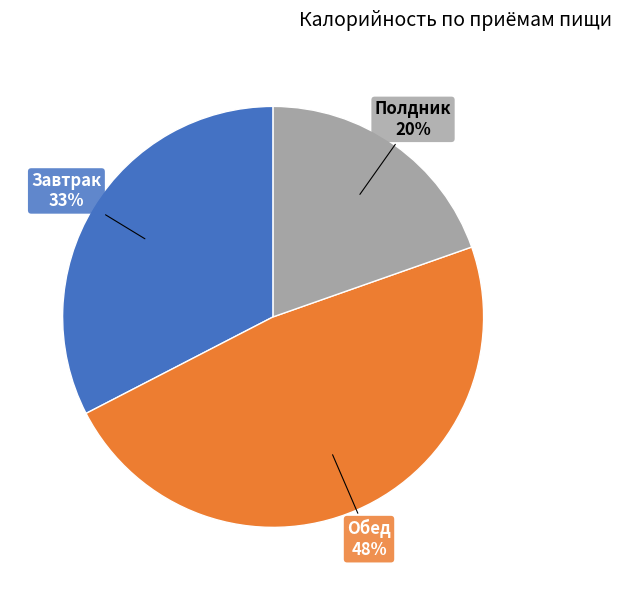

To the nearest percent, what is the average slice percentage?

33%